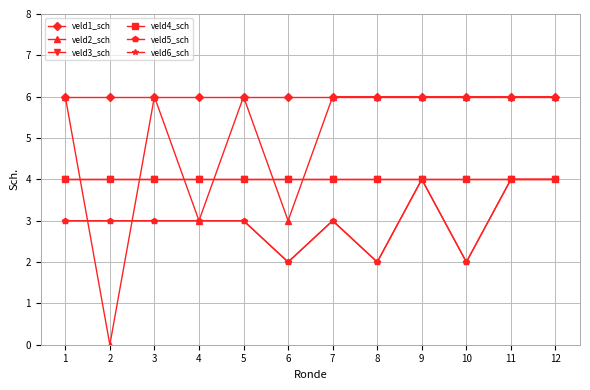

True or false: veld5_sch and veld3_sch cross at least once.

False